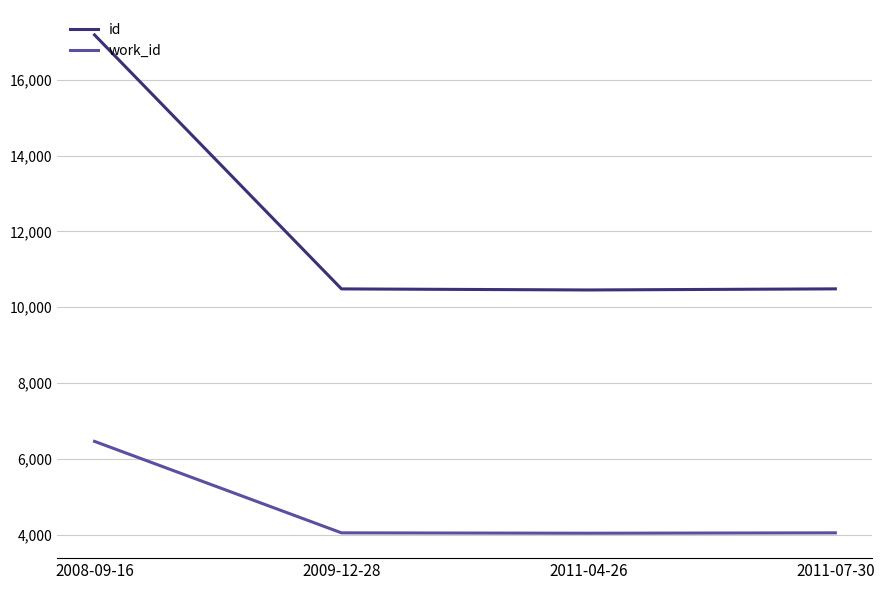

Which category has the highest value across all series?

2008-09-16